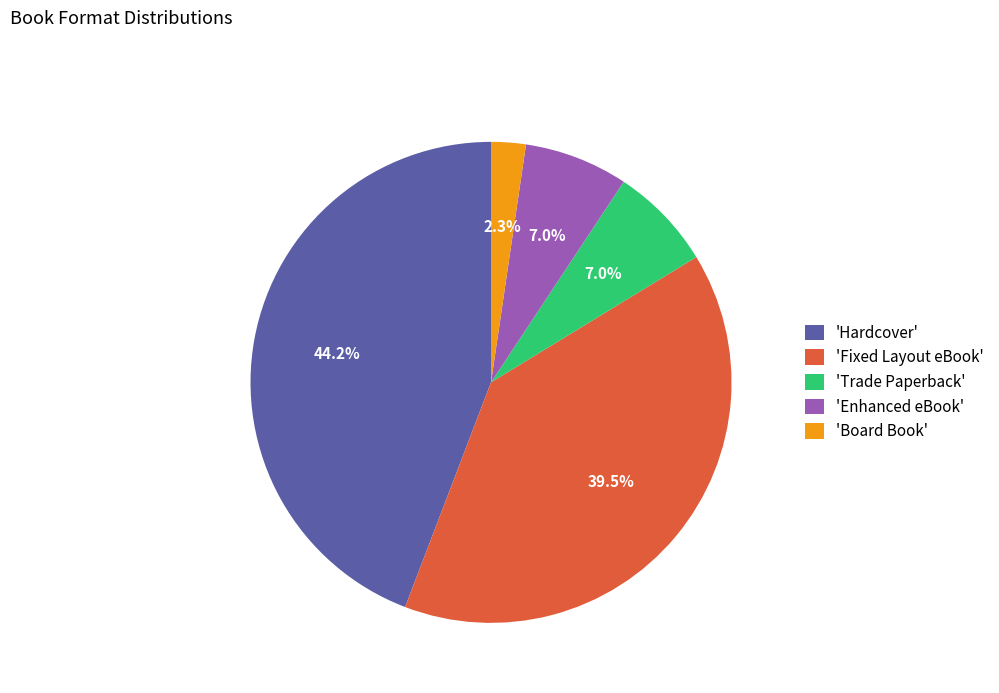

Does any single category account for the majority?

No